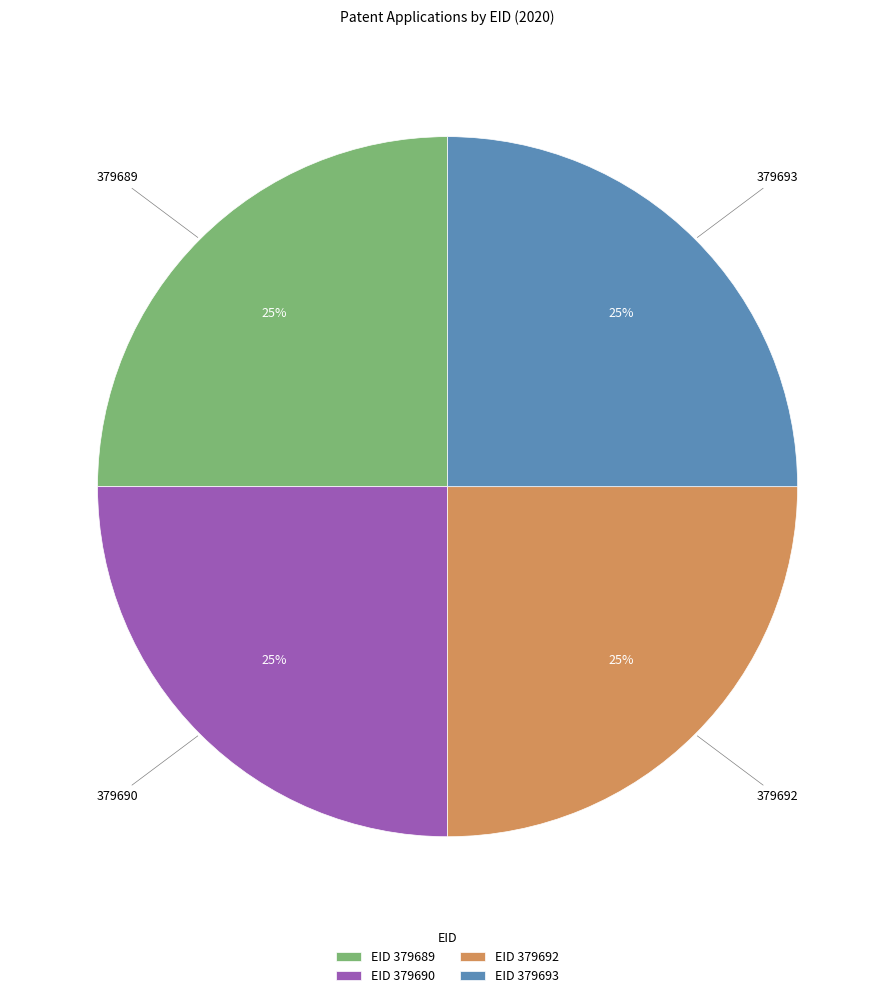

To the nearest percent, what percentage of the pie is EID 379692?

25%